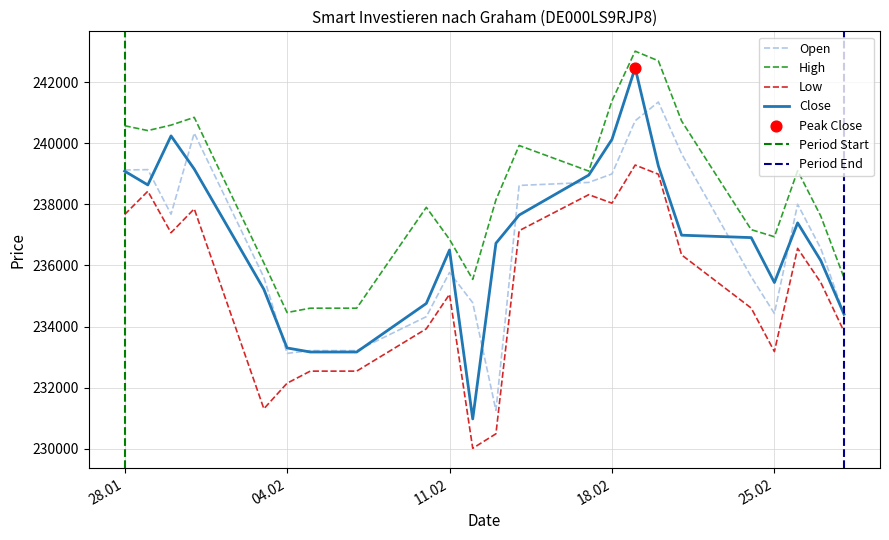

Which series has the widest spread of Y values?

Close